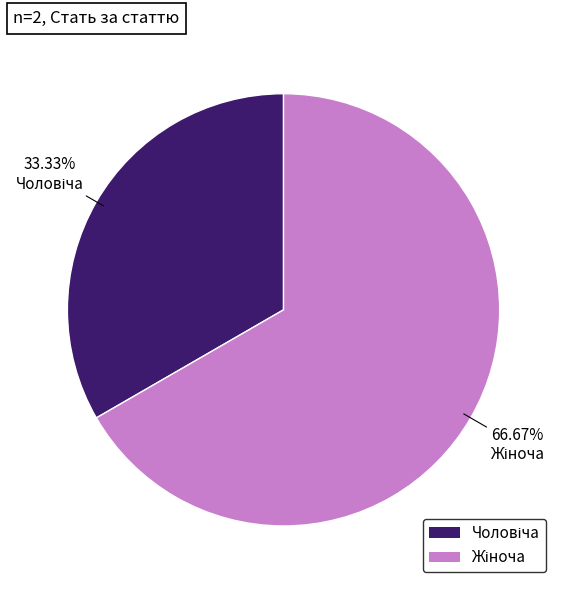

Is there any slice that represents more than half of the pie?

Yes